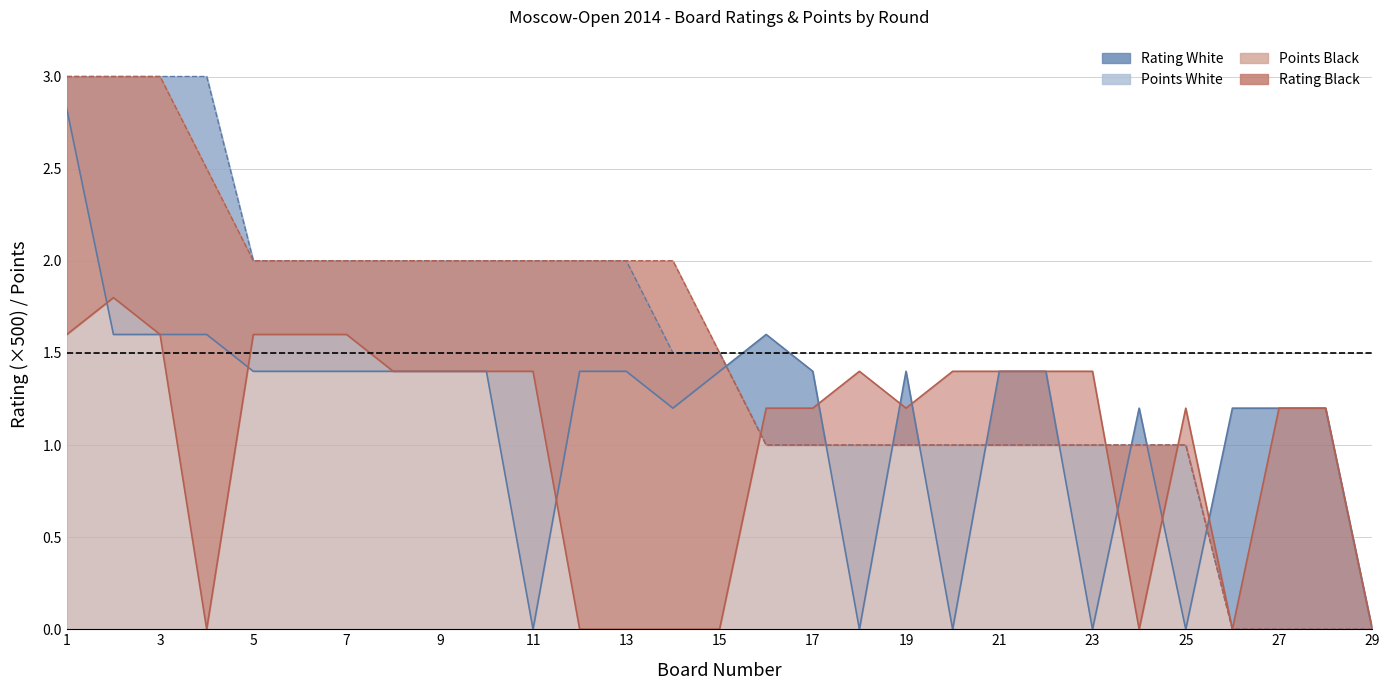

What is the value of the Points_Black point at the 25th from the left?

1.0